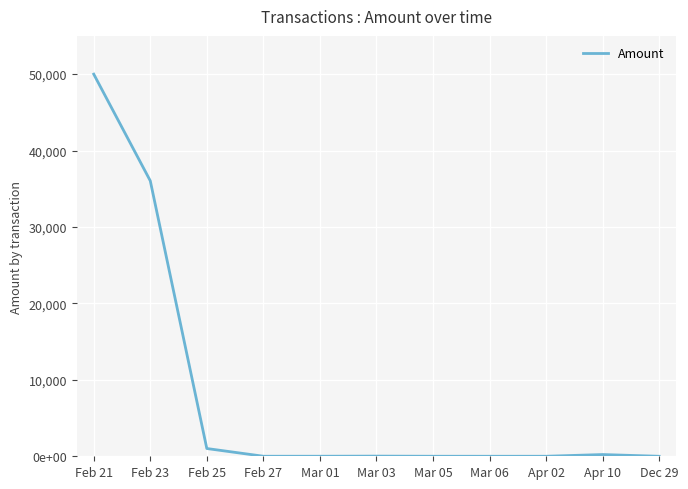

What is the sum of all values?

87307.0